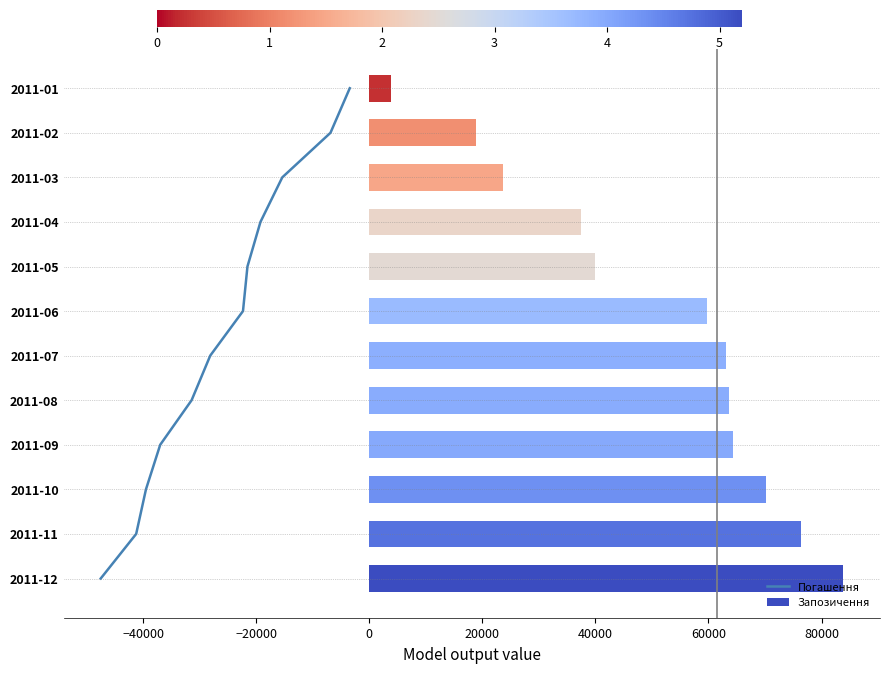

What is the difference between the maximum and minimum values in the Запозичення series?

79877.7